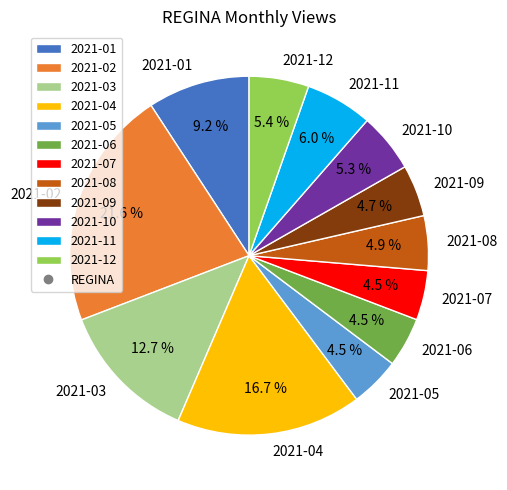

True or false: 2021-01 accounts for 4% of the total.

False